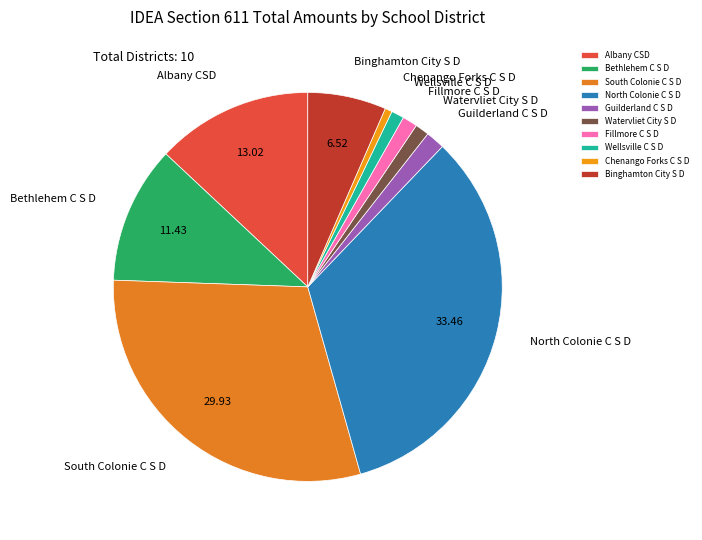

What is the ratio of the value at Binghamton City S D to the value at Guilderland C S D?

4.1